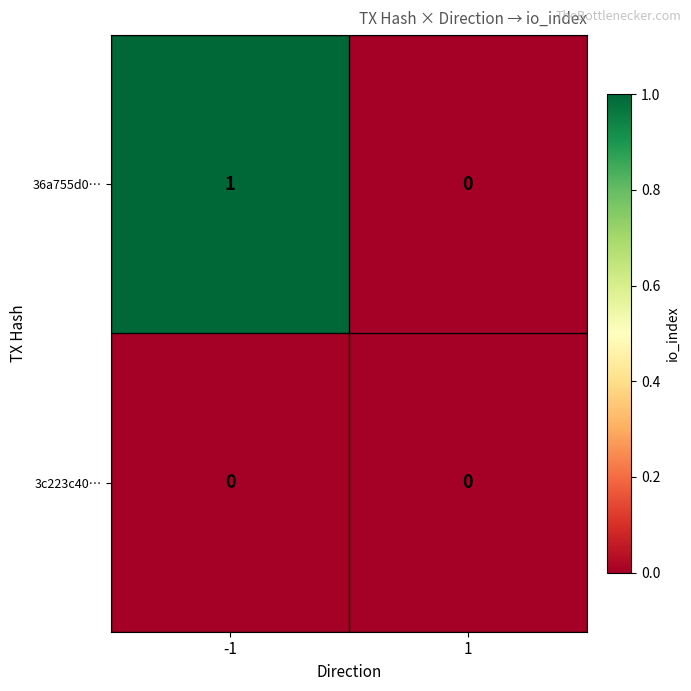

Is it true that 3c223c40… equals 0 at -1?

True